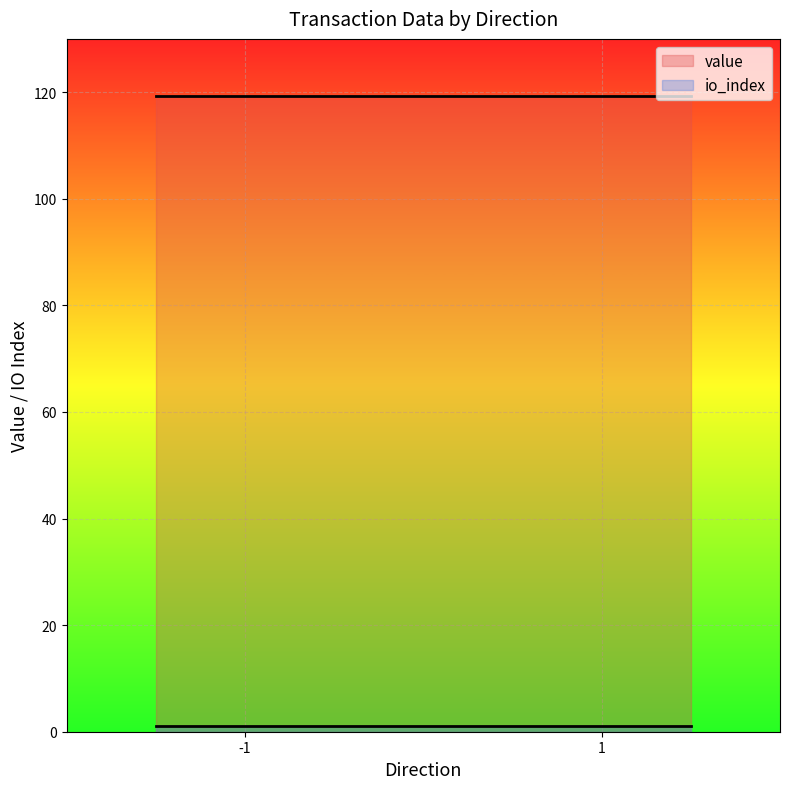

Does the chart display data point markers on the line(s)?

No